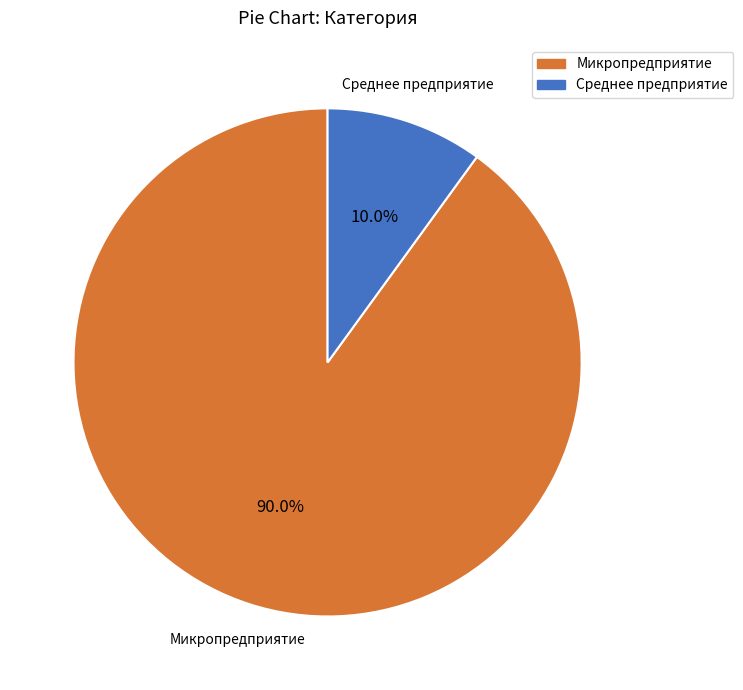

Which slice represents more than half of the pie?

Микропредприятие